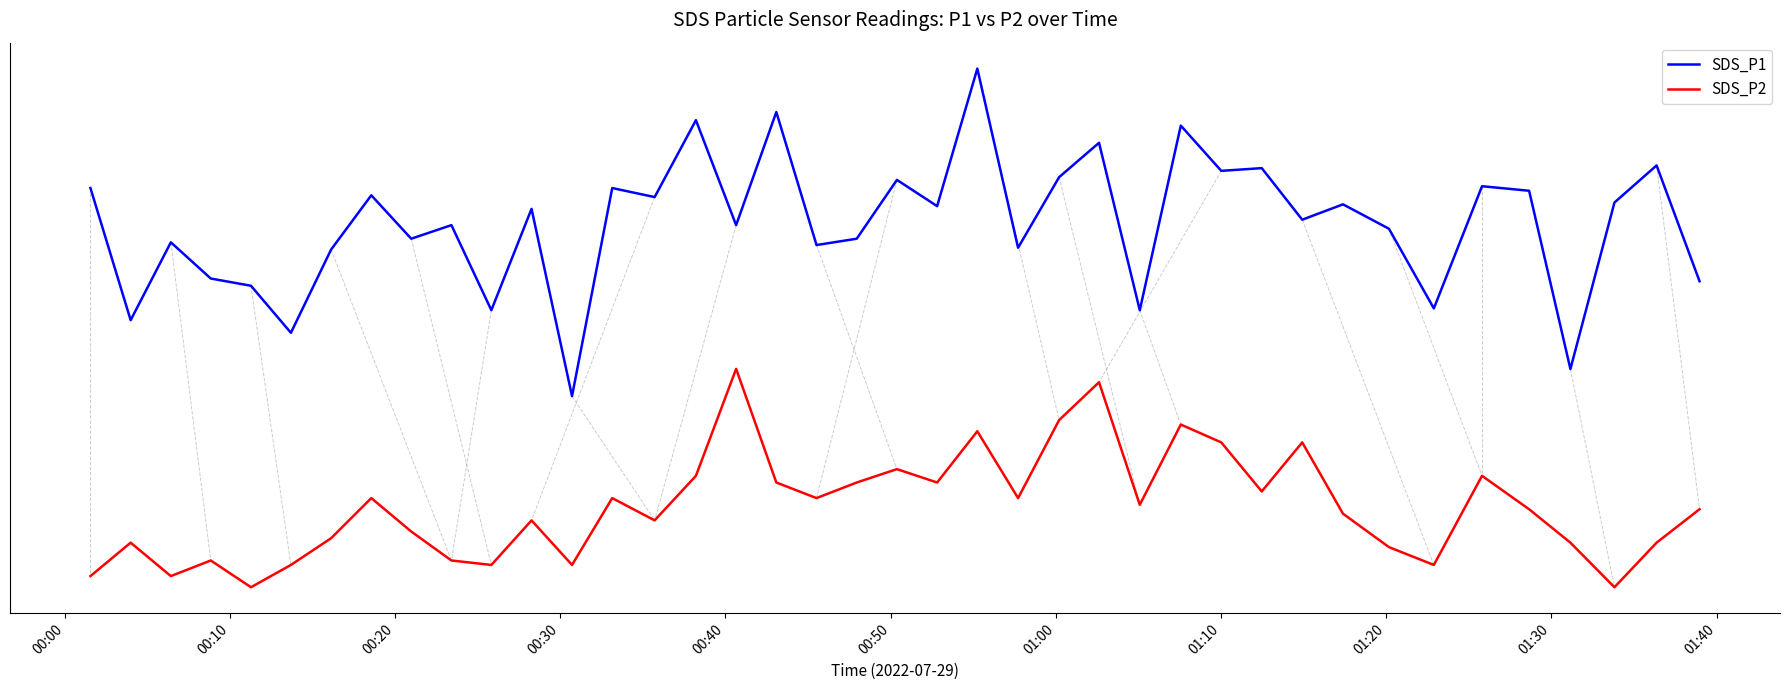

What is the average value of the SDS_P1 series?

0.7